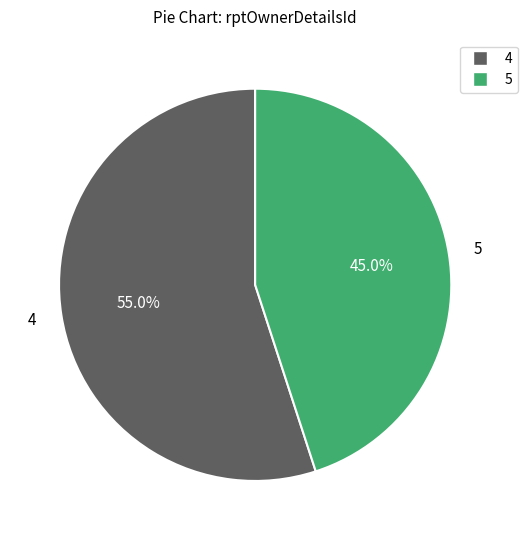

Which category has the smallest portion of the pie?

5